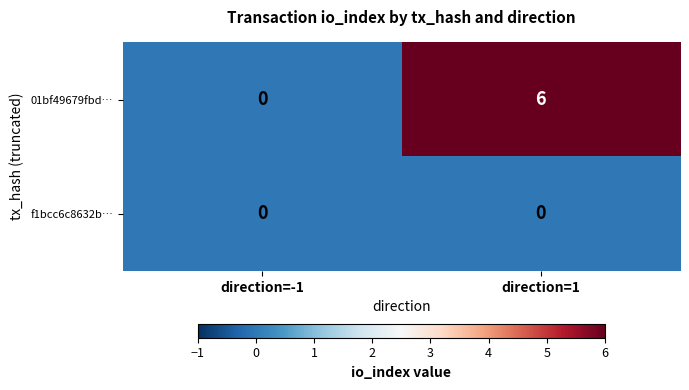

Reading left to right, transcribe all the data shown in this chart.

01bf49679fbd…: direction=-1=0	direction=1=6
f1bcc6c8632b…: direction=-1=0	direction=1=0